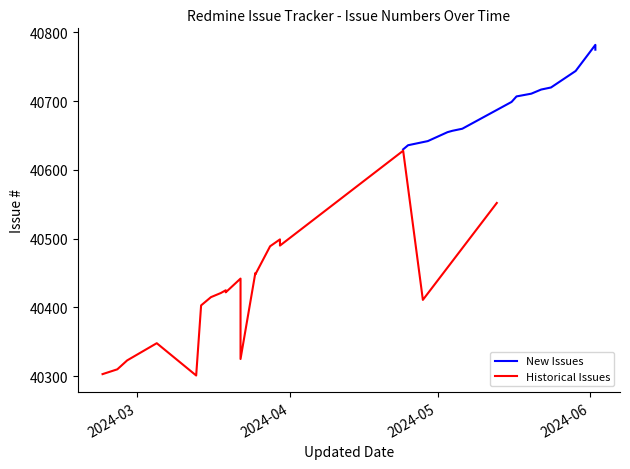

List the series in order of their overall mean, highest first.

New Issues, Historical Issues